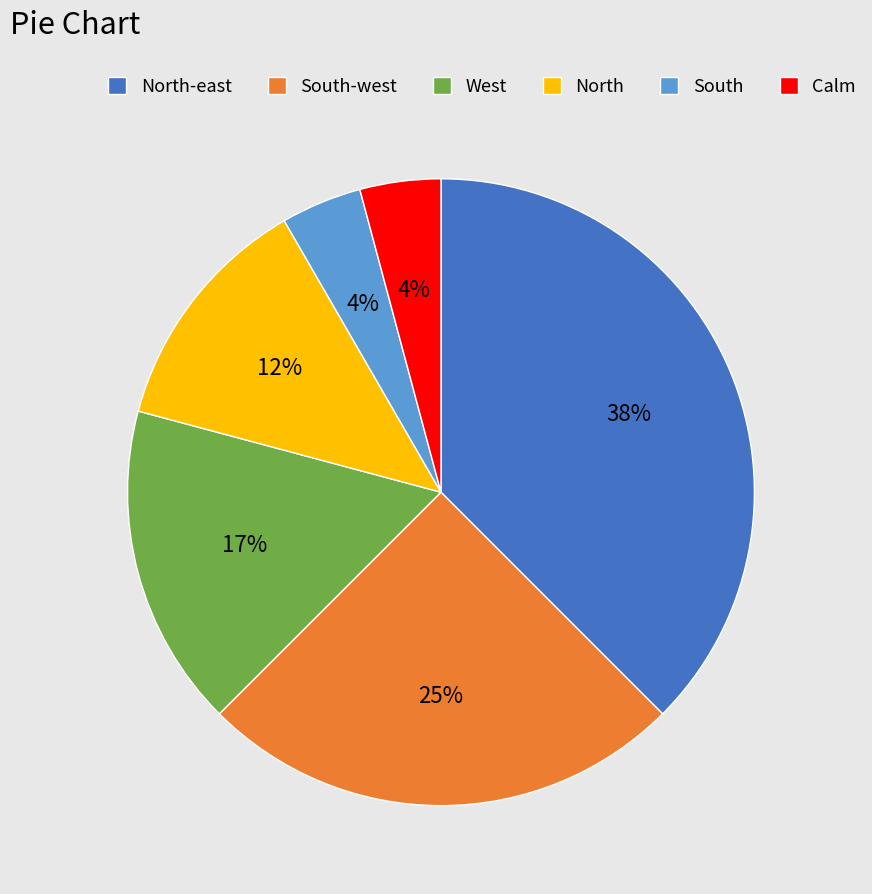

To the nearest percent, what is the average slice percentage?

17%